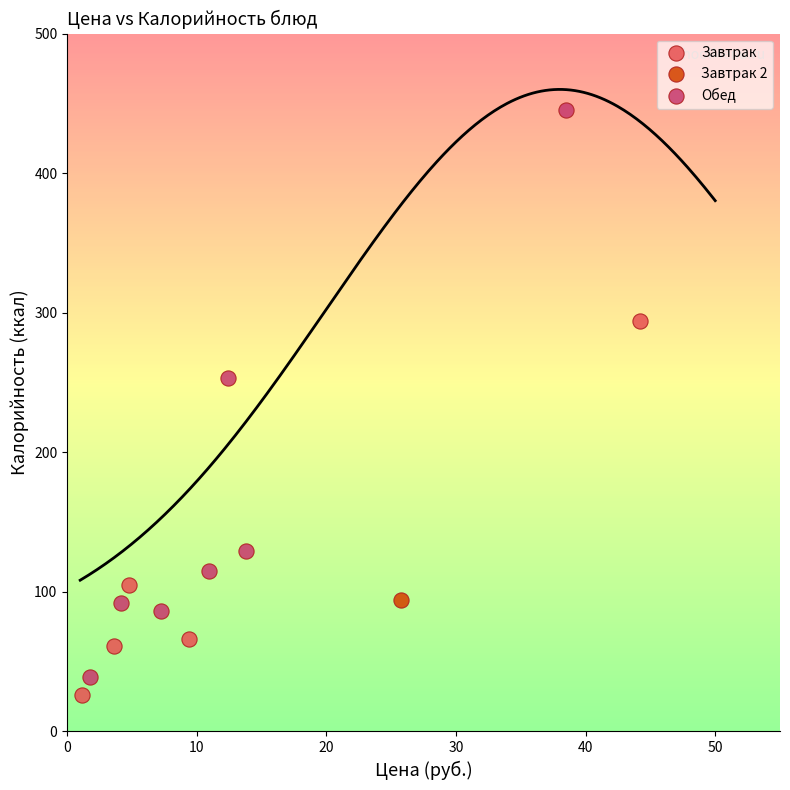

What are all the series names shown in the legend?

Завтрак, Завтрак 2, Обед